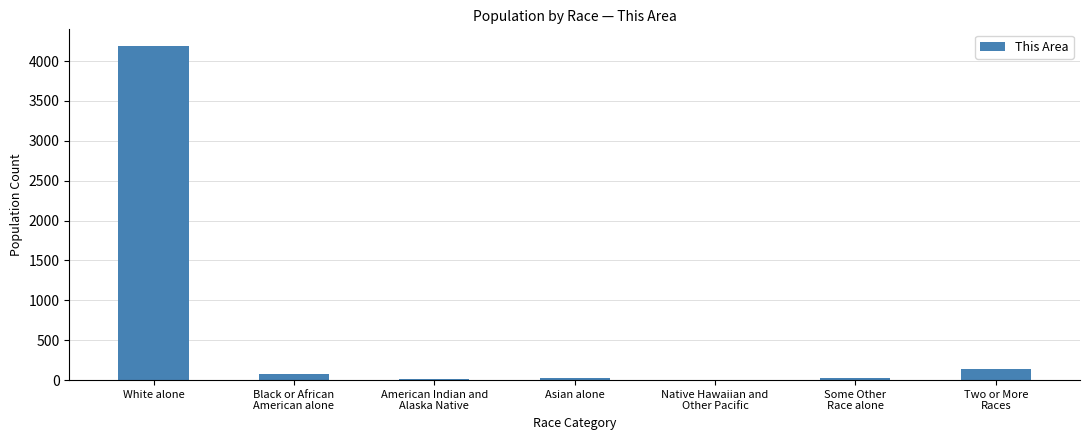

What is the average value?

639